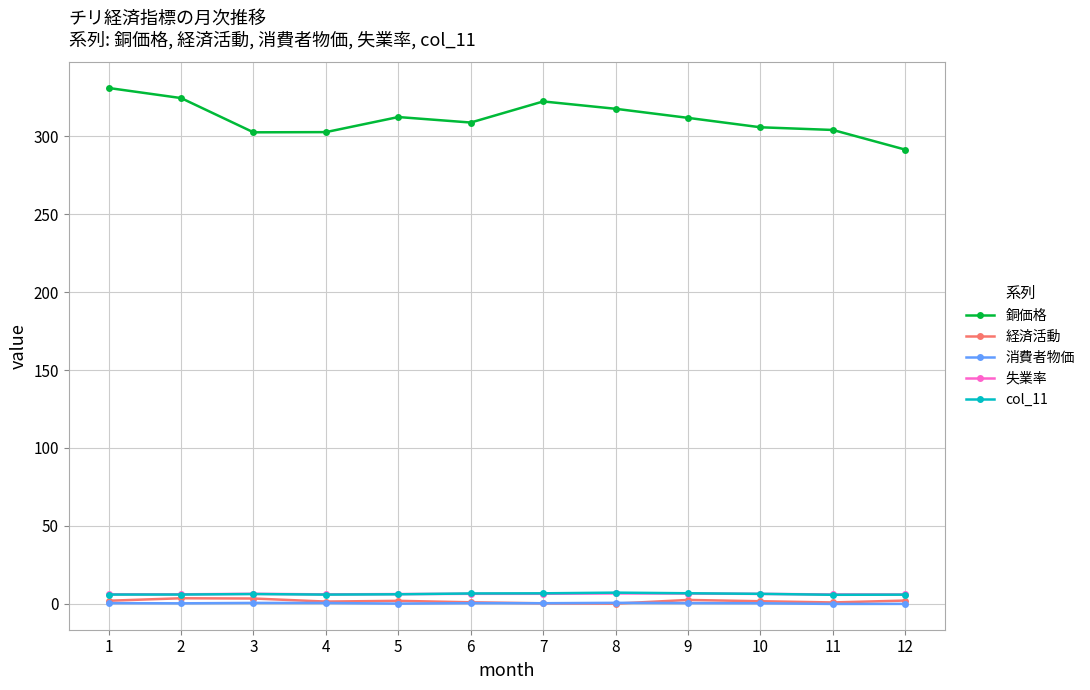

What is the sum of all 失業率 values?

75.8